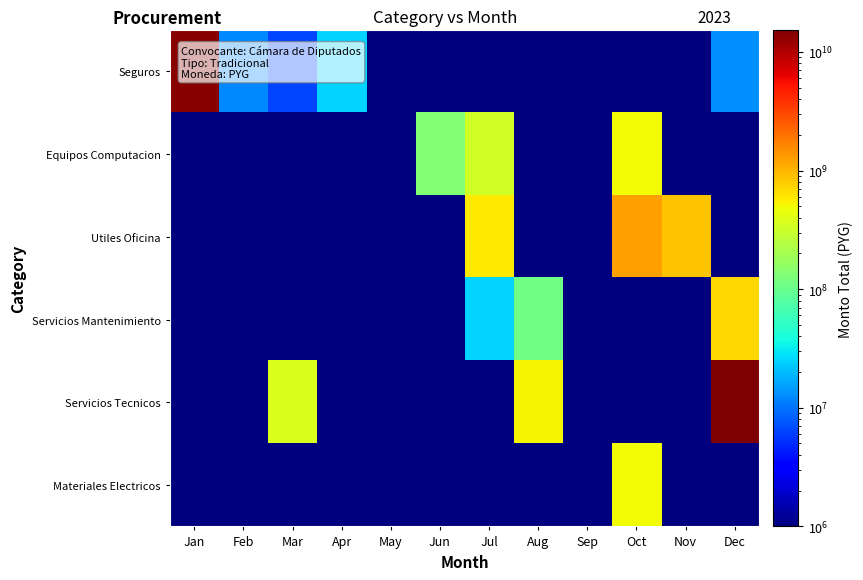

At how many categories does at least one series exceed 5069842033?

2